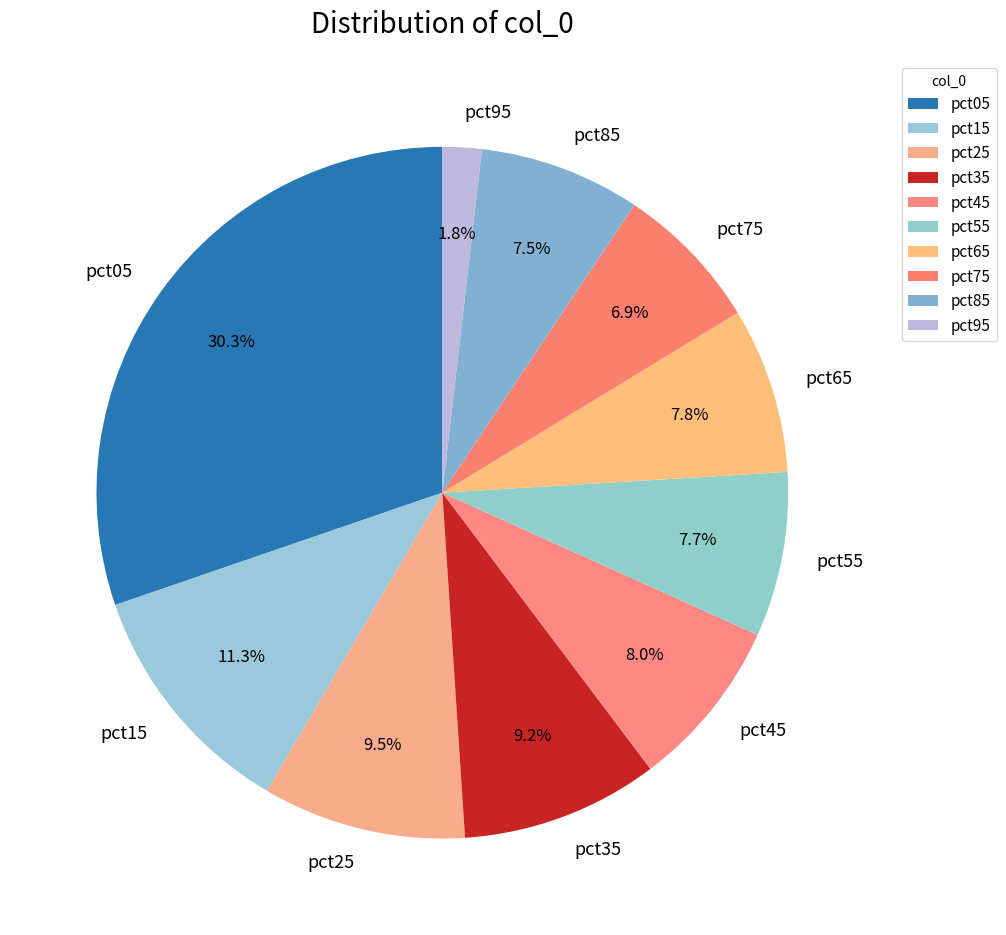

To the nearest percent, what is the average slice percentage?

10%